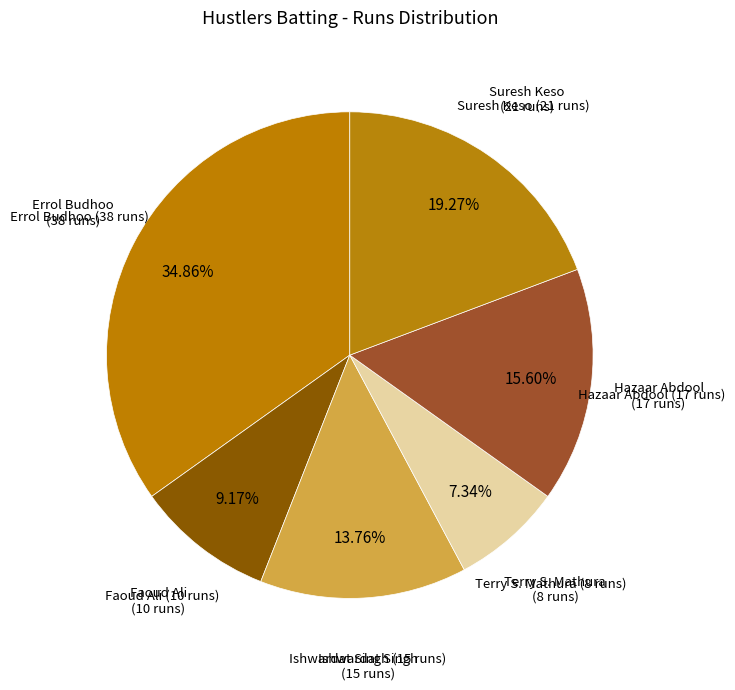

Count the number of slices in the pie.

6